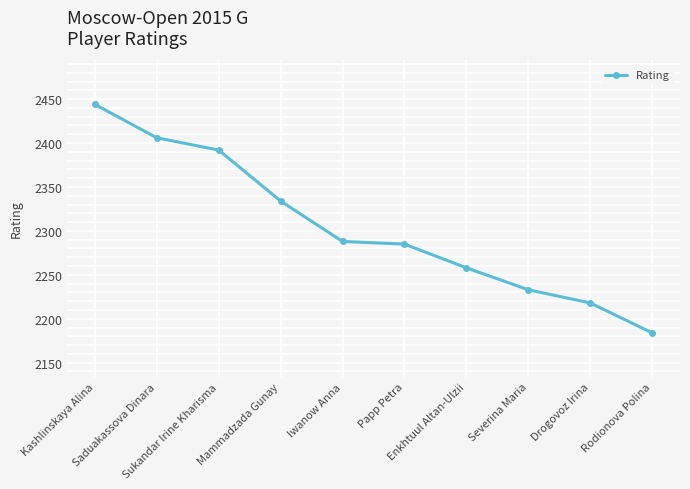

What is the difference between the maximum and second lowest values?

226